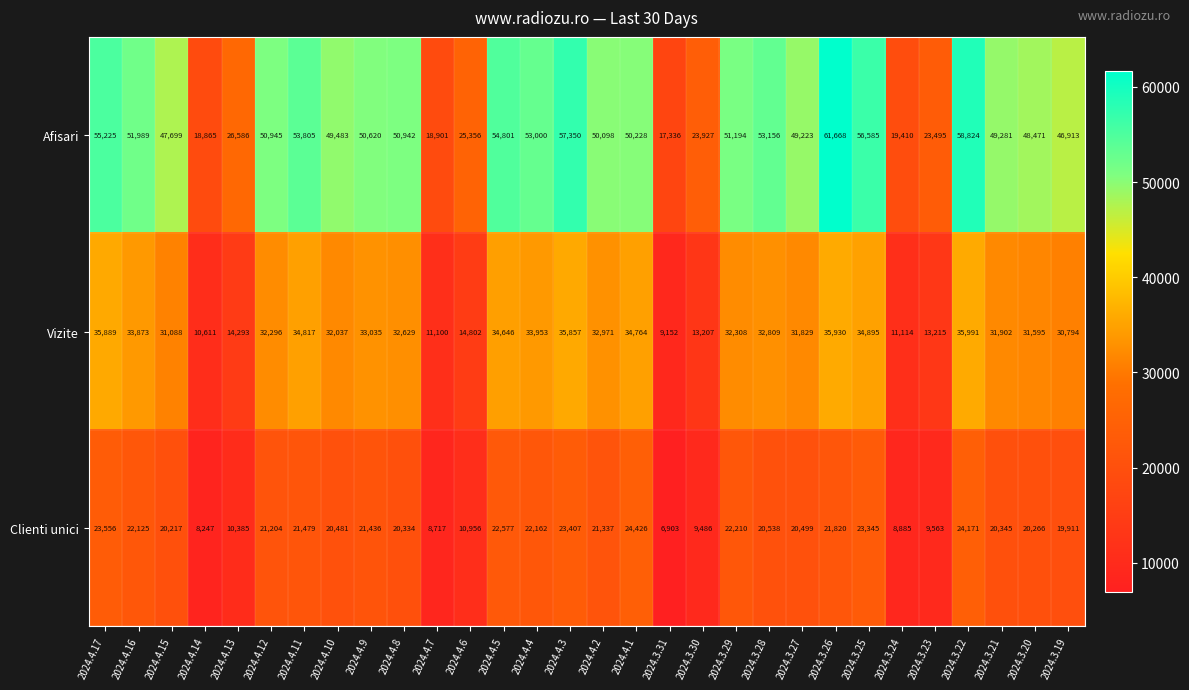

How many series are shown in this chart?

3